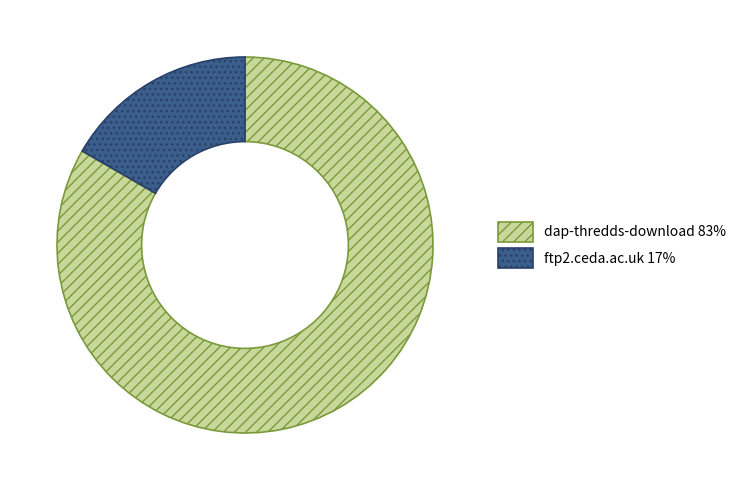

What is the smallest slice in the pie chart?

ftp2.ceda.ac.uk